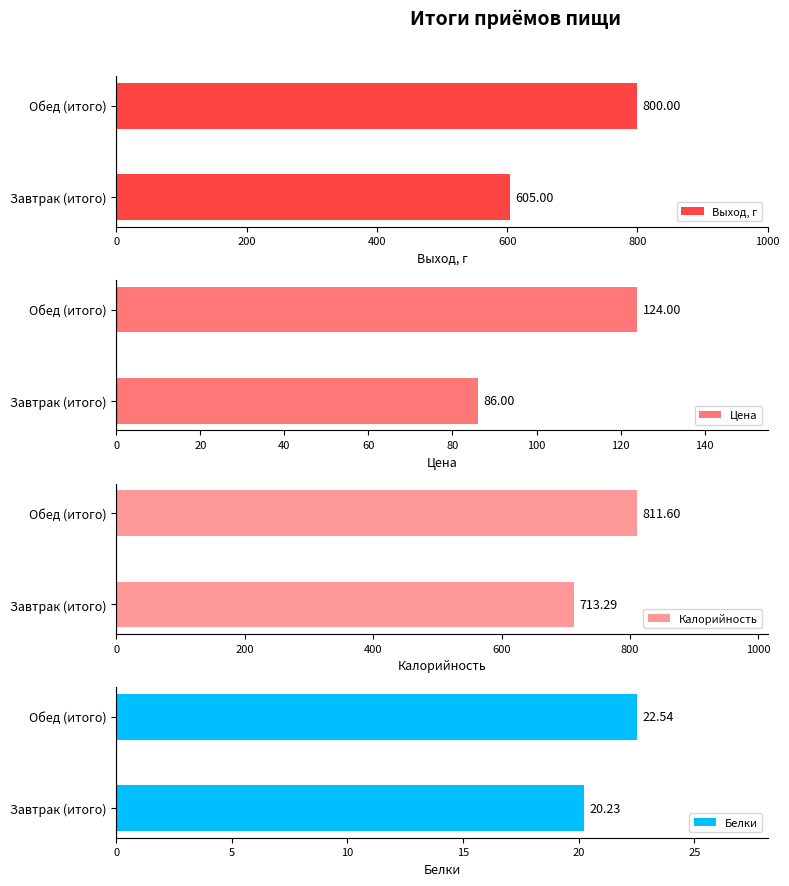

What is the sum of the Выход, г values at Обед (итого) and Завтрак (итого)?

1405